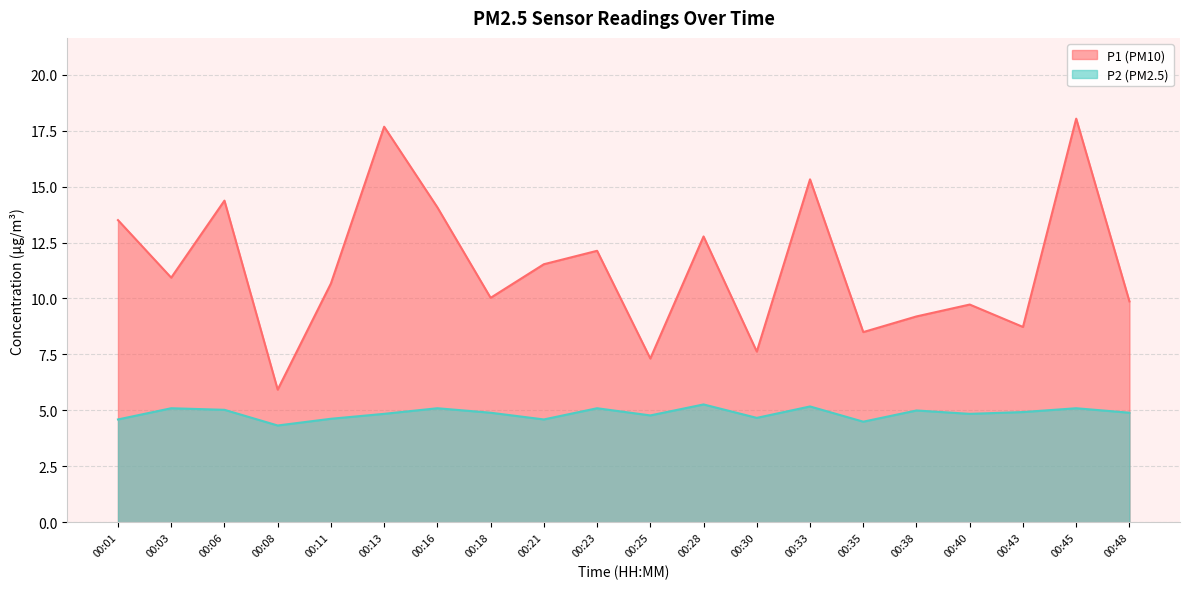

Between 00:23 and 00:28, which is larger?

00:28